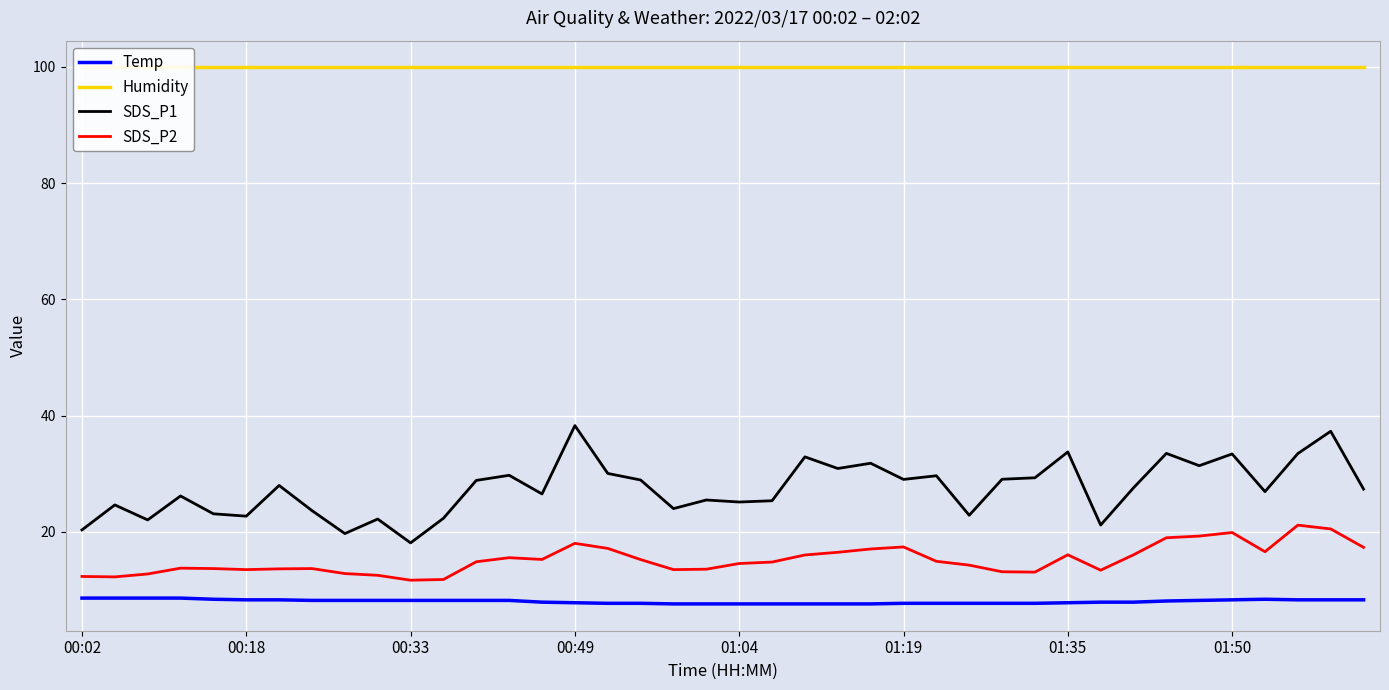

True or false: Humidity and SDS_P2 cross at least once.

False